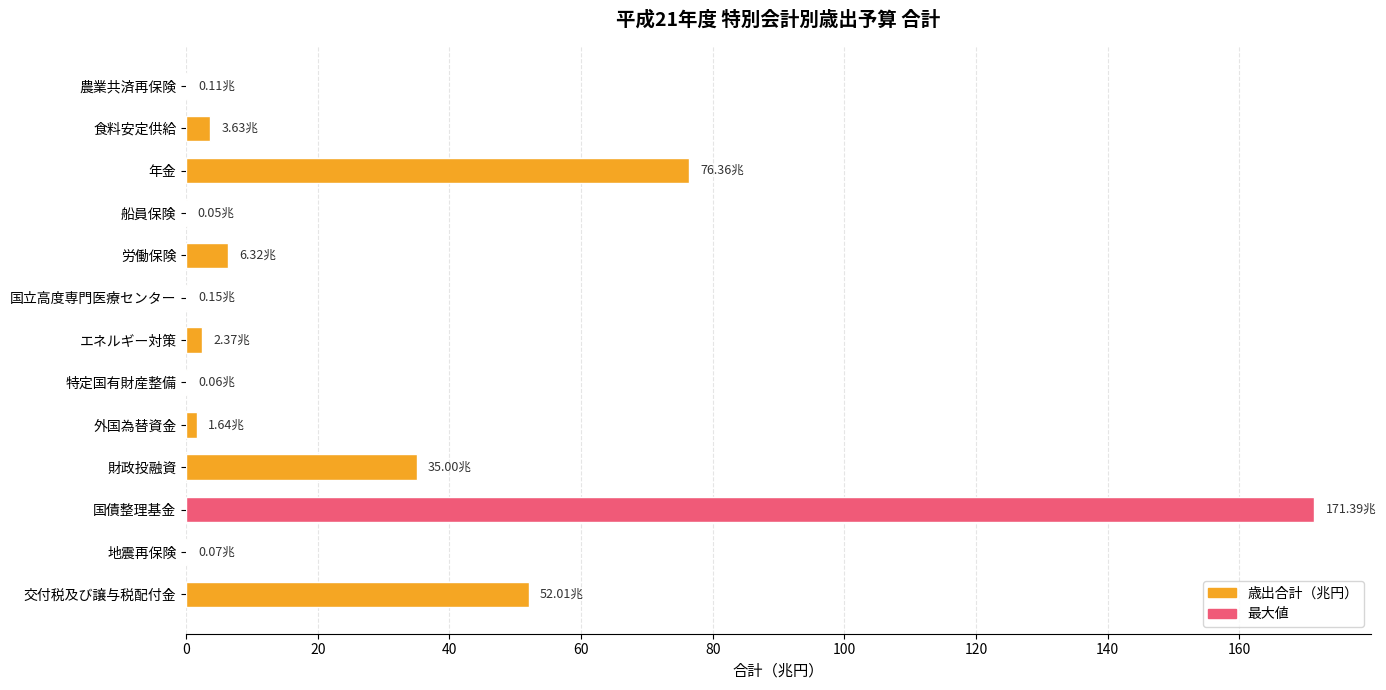

What is the sum of the values at 年金 and 財政投融資?

111.4